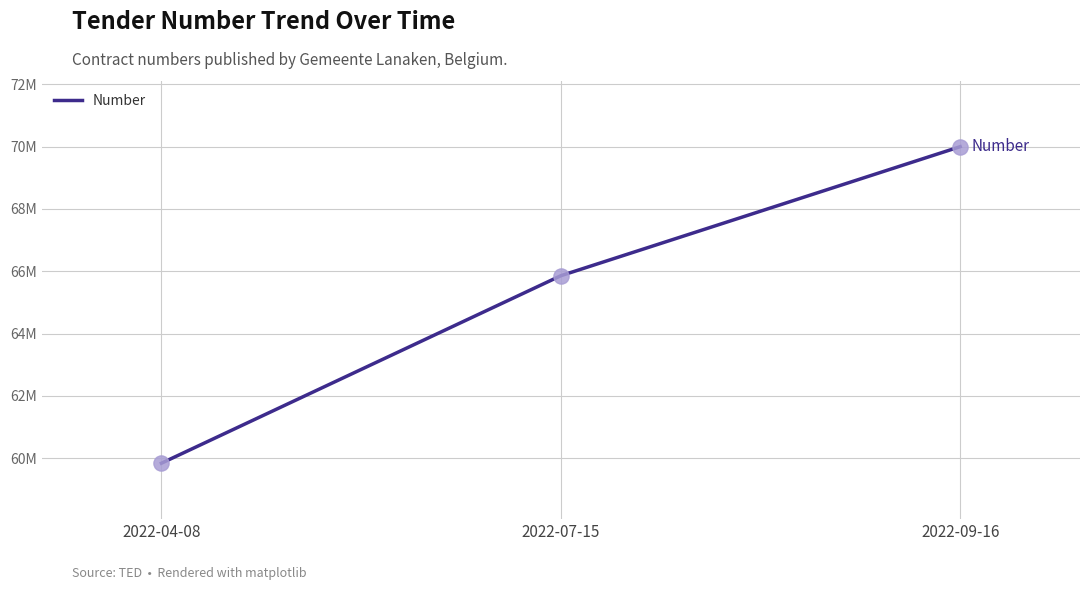

Approximately how many times larger is the value at 2022-07-15 compared to 2022-09-16?

0.9